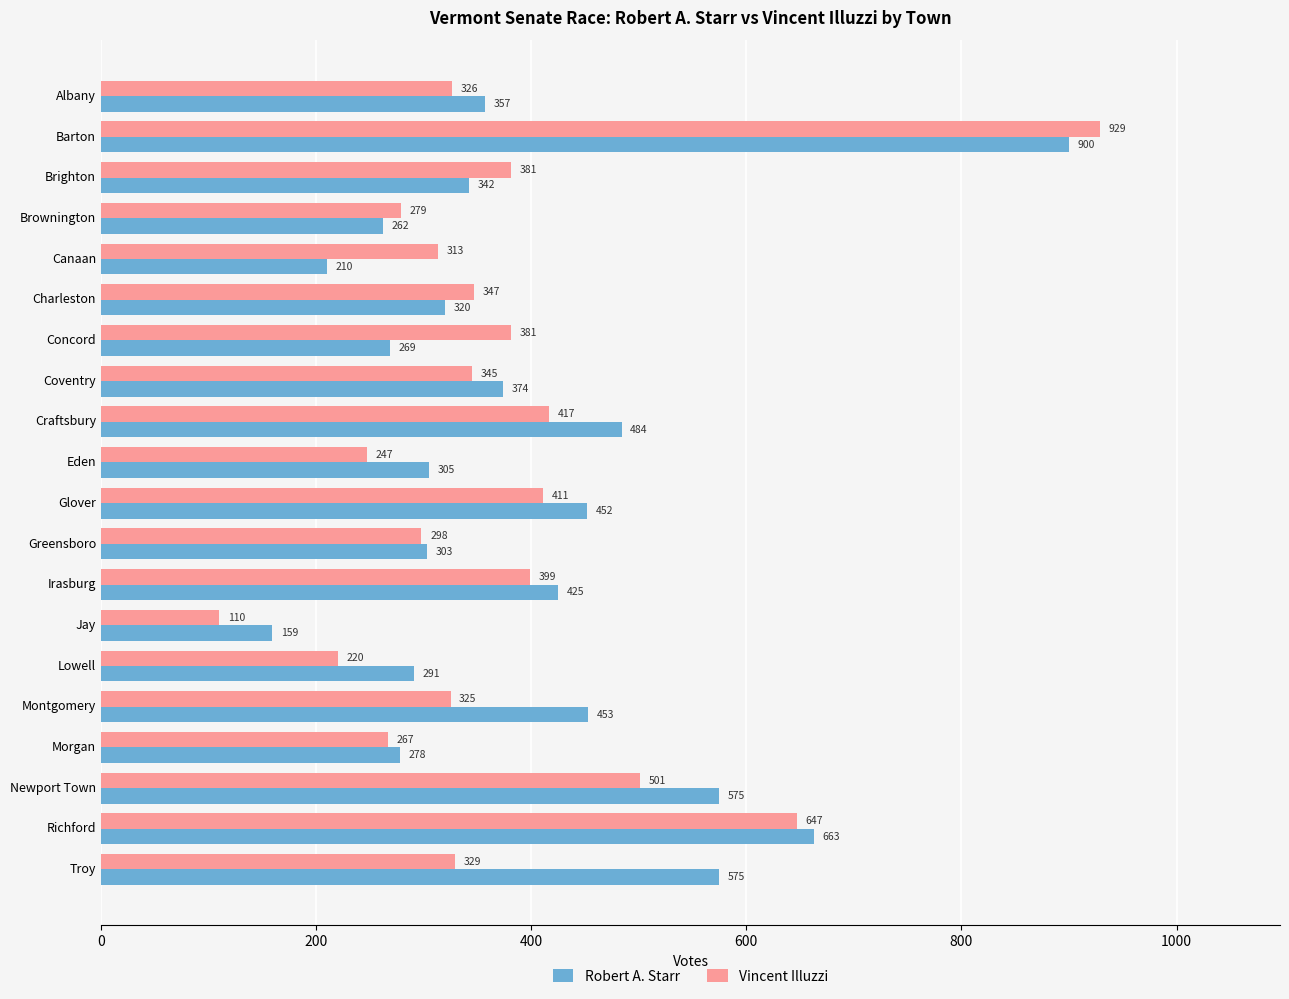

Rank the series by their maximum value, from lowest to highest.

Robert A. Starr, Vincent Illuzzi